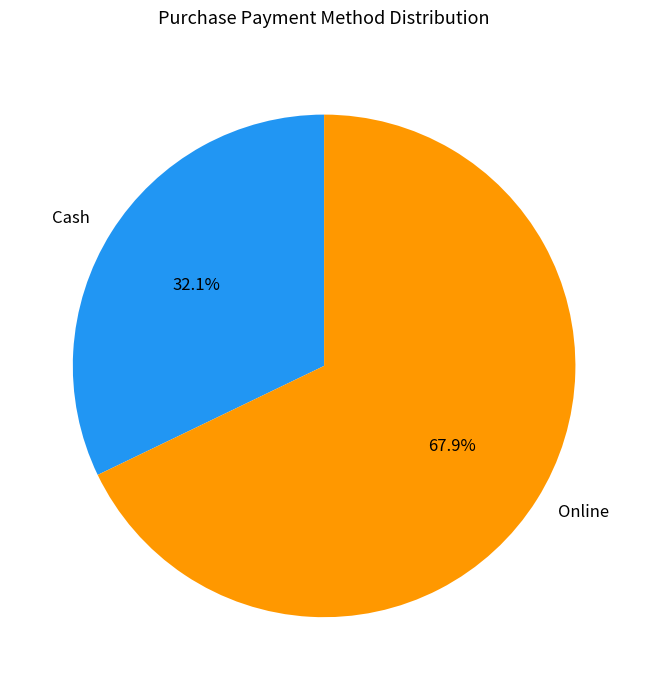

How many slices are in this pie chart?

2